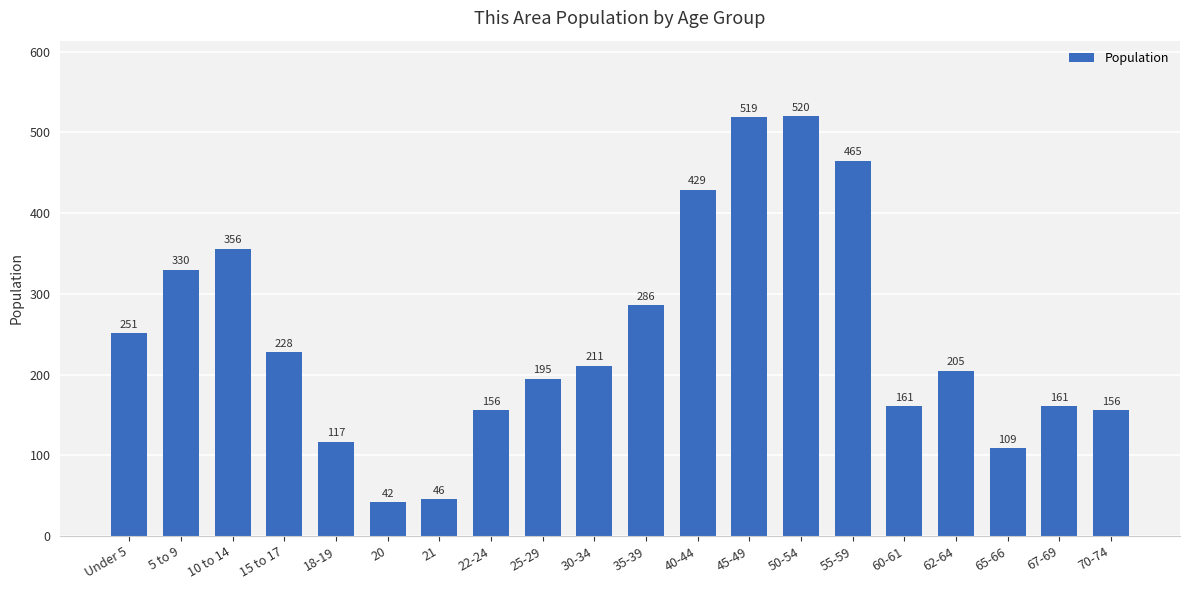

Reading right to left, transcribe all the data shown in this chart.

156	161	109	205	161	465	520	519	429	286	211	195	156	46	42	117	228	356	330	251